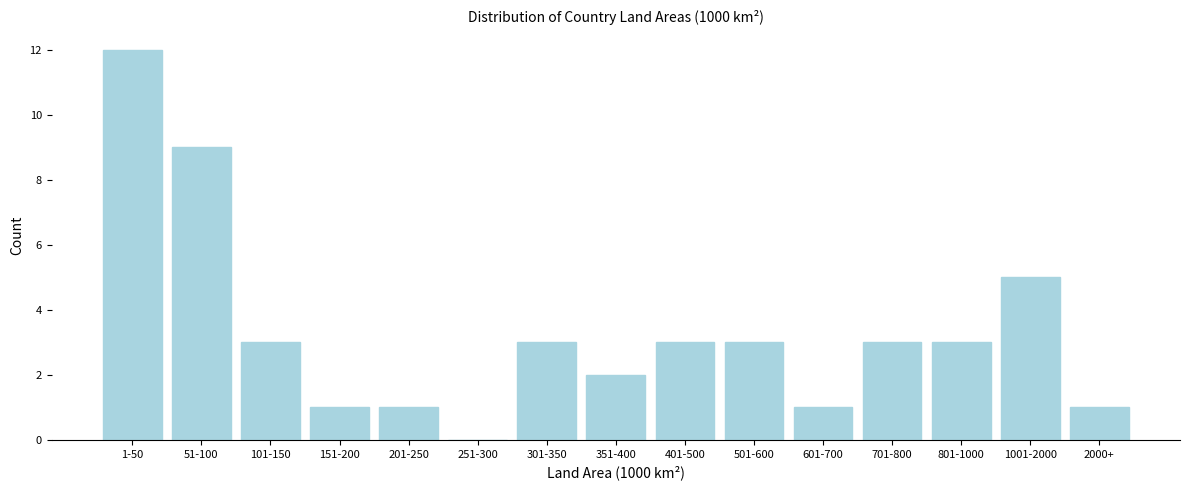

Reading left to right, extract all data points from this chart.

1-50=12	51-100=9	101-150=3	151-200=1	201-250=1	251-300=0	301-350=3	351-400=2	401-500=3	501-600=3	601-700=1	701-800=3	801-1000=3	1001-2000=5	2000+=1